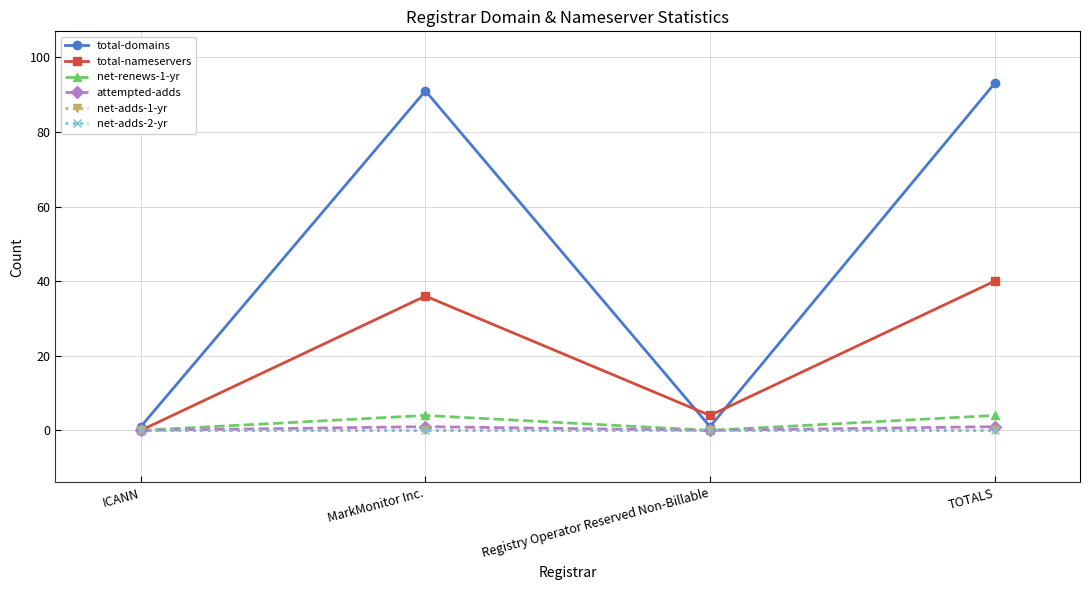

What is the total value across all series at Registry Operator Reserved Non-Billable?

5